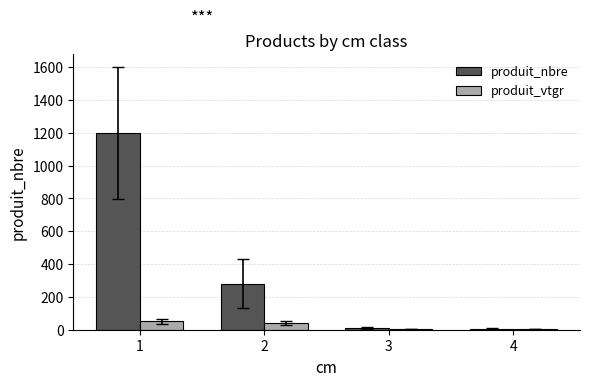

What is the sum of all produit_nbre values?

1494.0